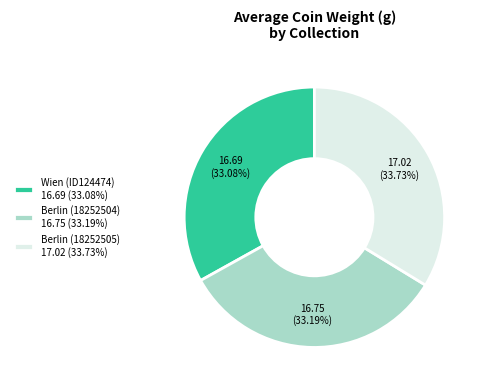

Do Wien (ID124474) 16.69 (33.08%) and Berlin (18252504) 16.75 (33.19%) together represent more than half of the pie?

Yes